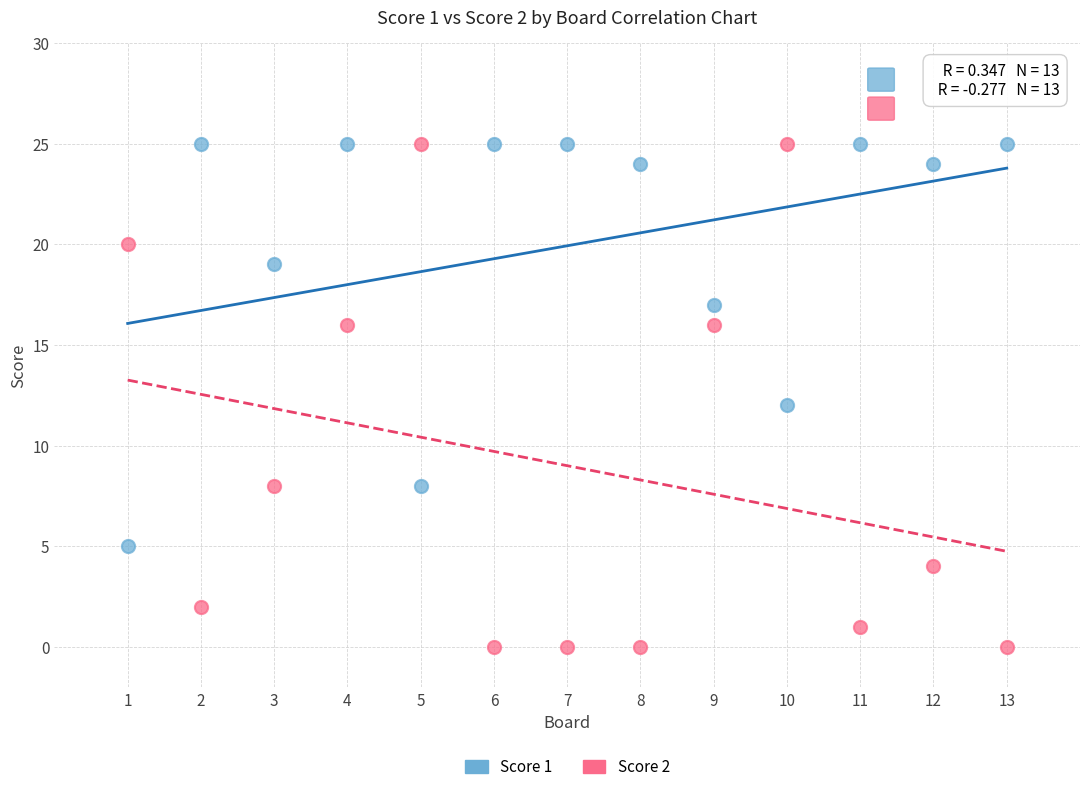

Which series reaches the minimum Y coordinate?

Score 2